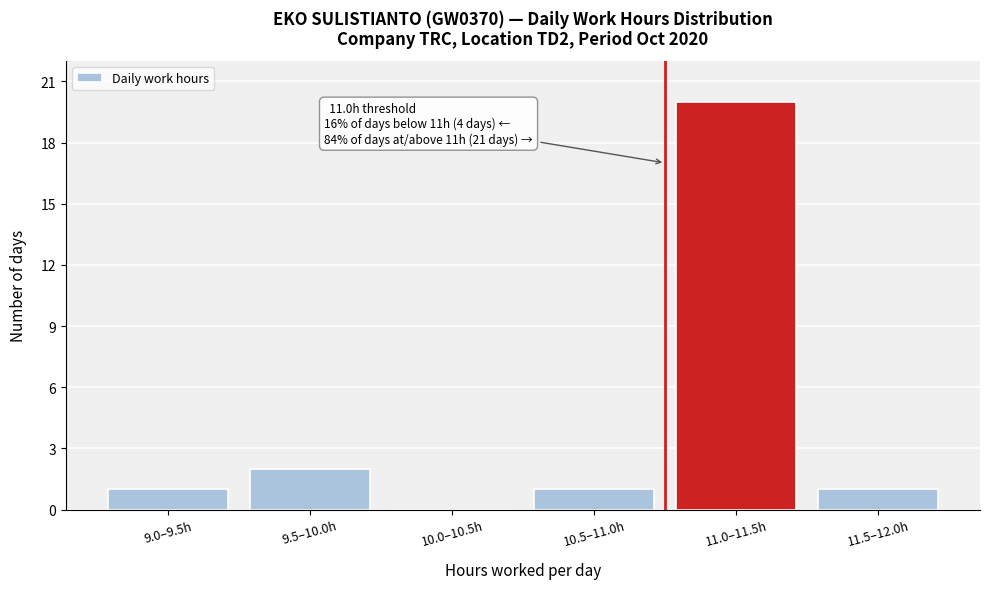

Reading left to right, transcribe all the data shown in this chart.

9.0–9.5h=1	9.5–10.0h=2	10.0–10.5h=0	10.5–11.0h=1	11.0–11.5h=20	11.5–12.0h=1